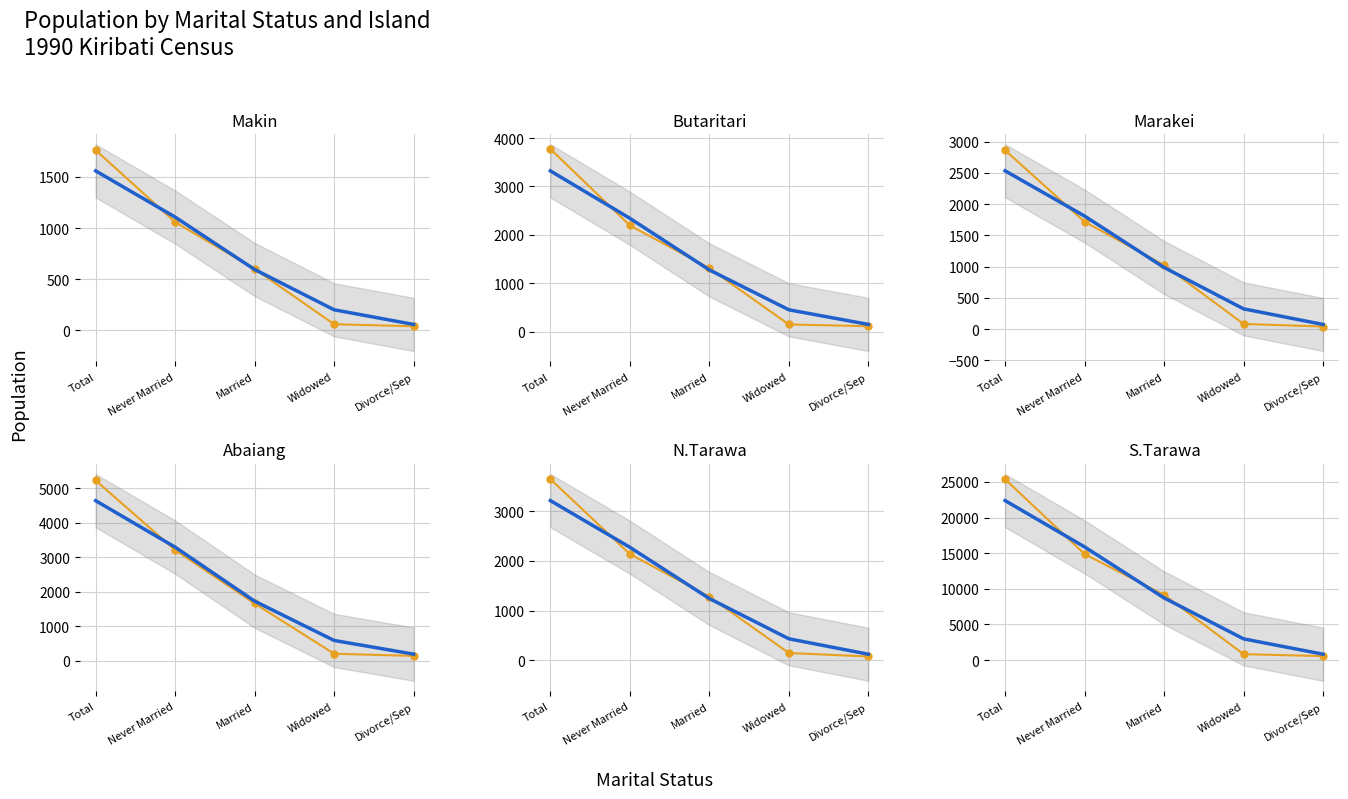

Is it true that N.Tarawa equals 1282 at Married?

True